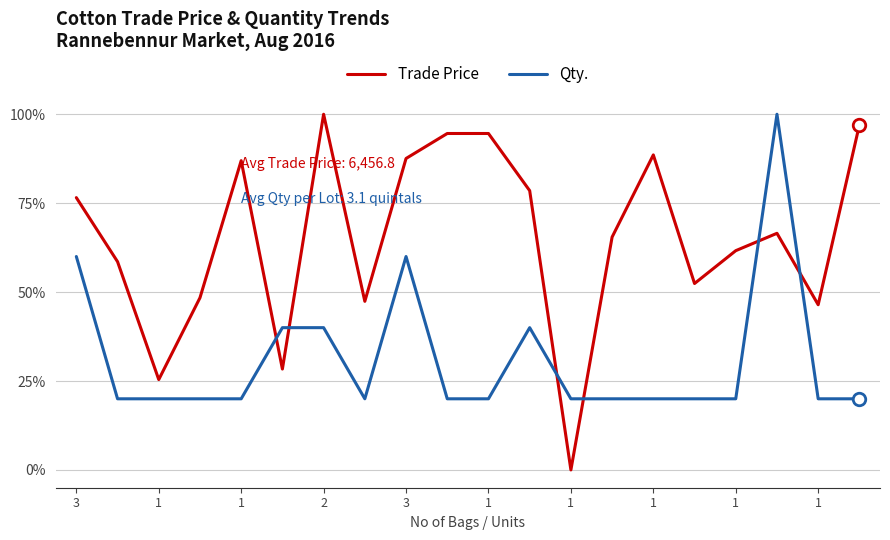

List the series in order of their overall mean, lowest first.

Qty., Trade Price